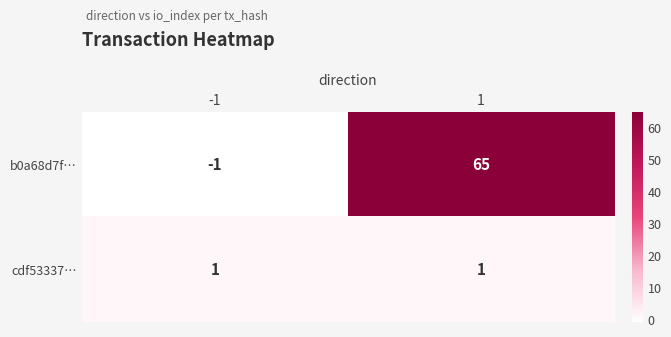

True or false: cdf53337… has a value of 0 at 1.

False